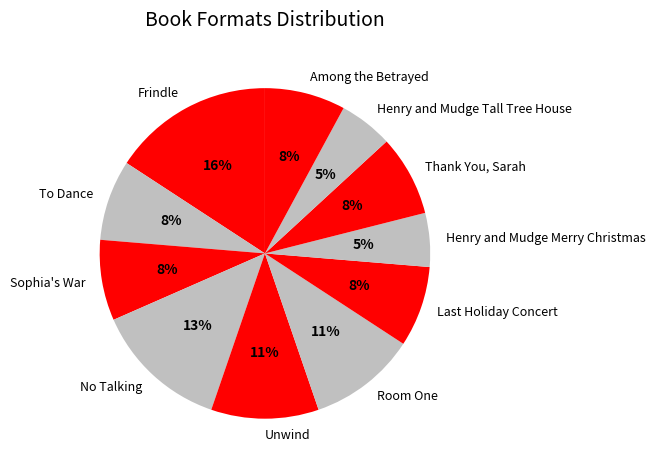

Is there a majority slice in this chart?

No